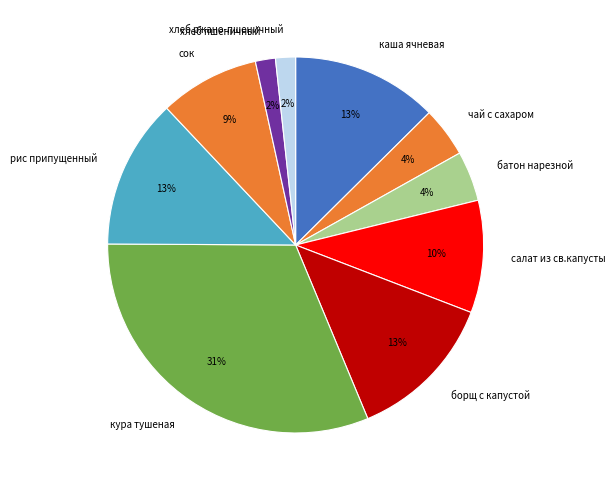

The кура тушеная slice represents 31% of the pie. True or false?

True